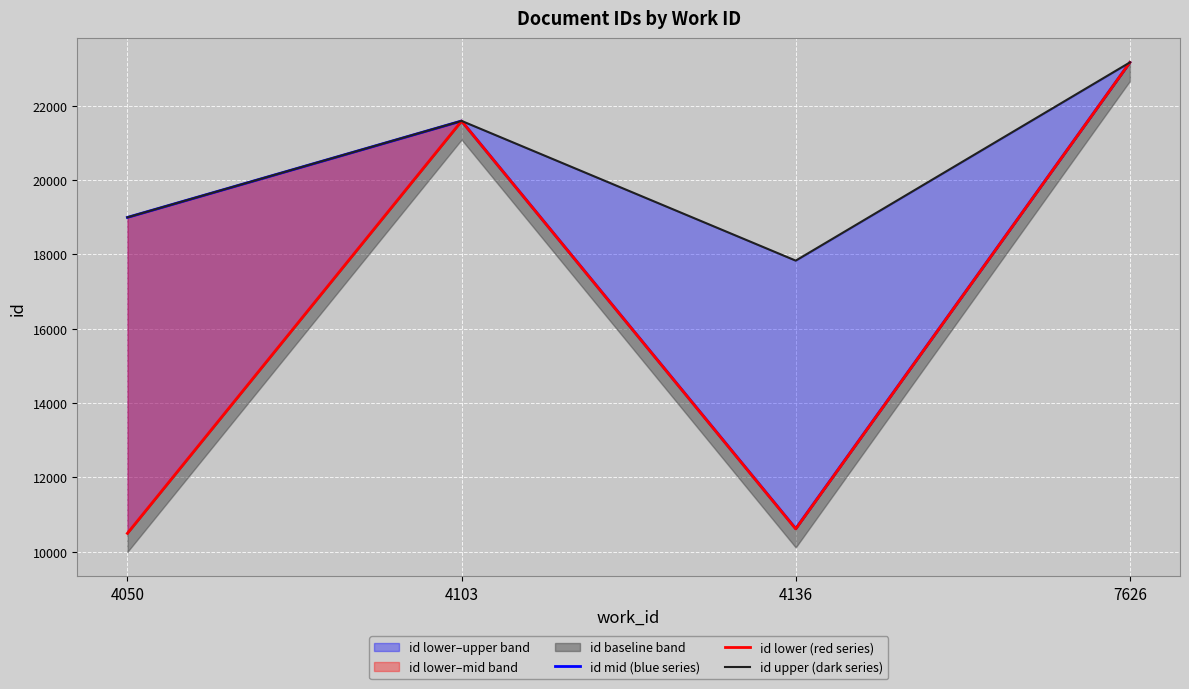

How many id upper (dark series) values are between 18995 and 23163?

3